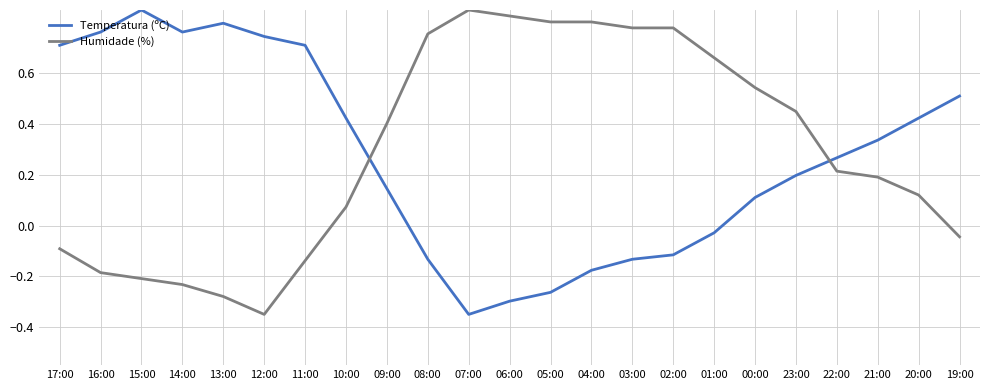

What are all the series names shown in the legend?

Temperatura (ºC), Humidade (%)